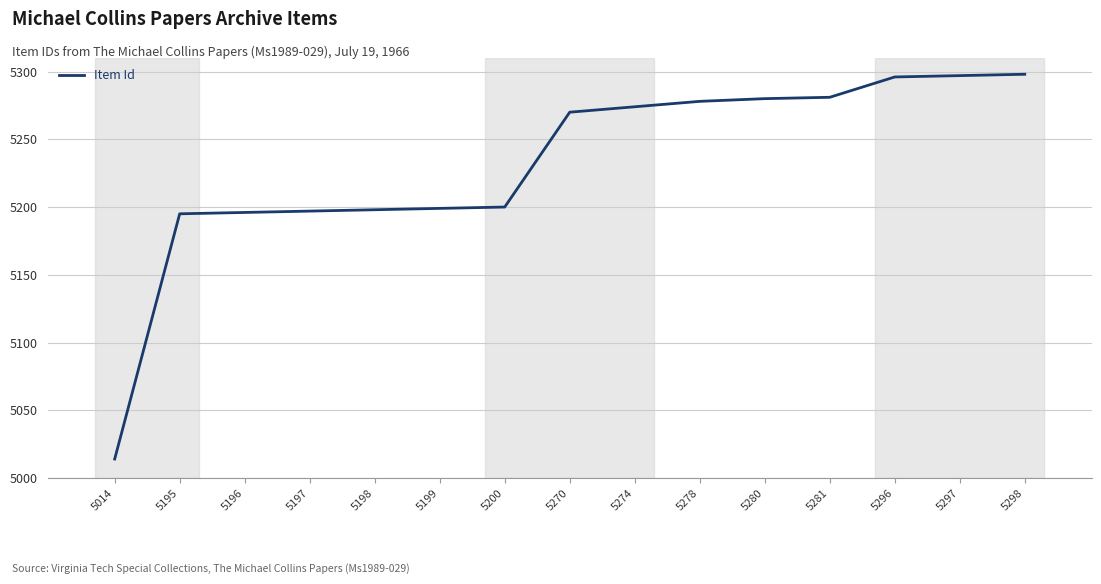

What is the change in value from 5014 to 5198?

+184